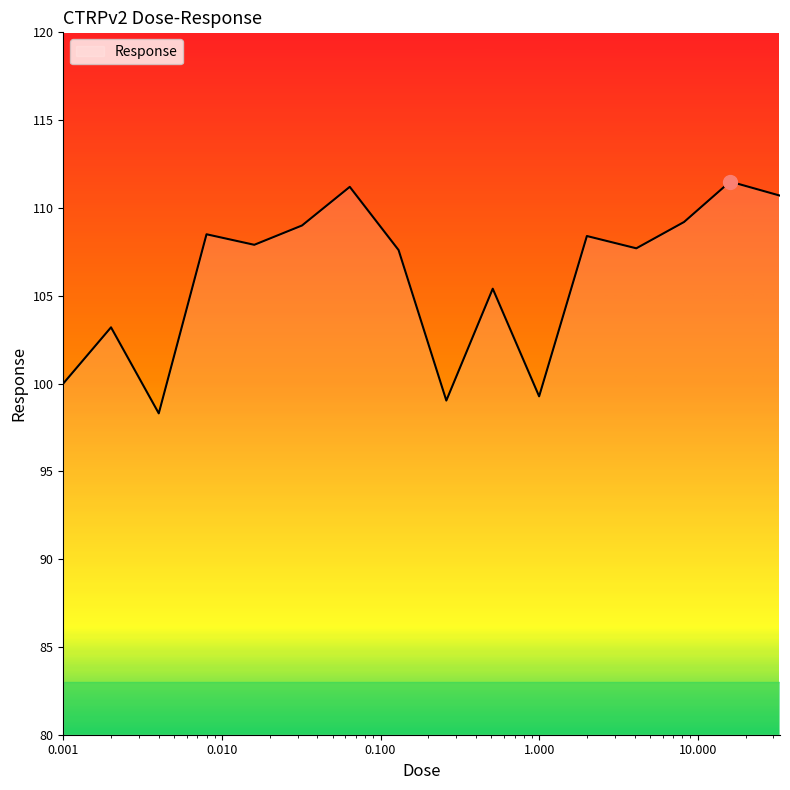

What is the difference between the maximum and minimum values?

13.2